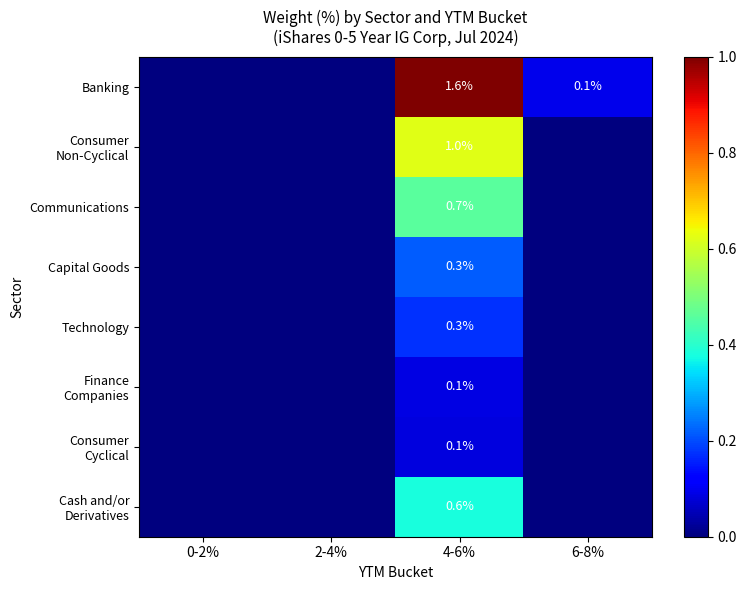

At which label is Communications closest to 0?

0-2%